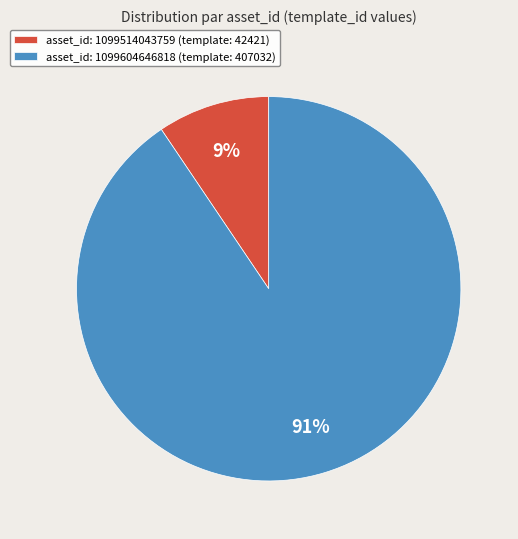

How many segments does this pie chart have?

2